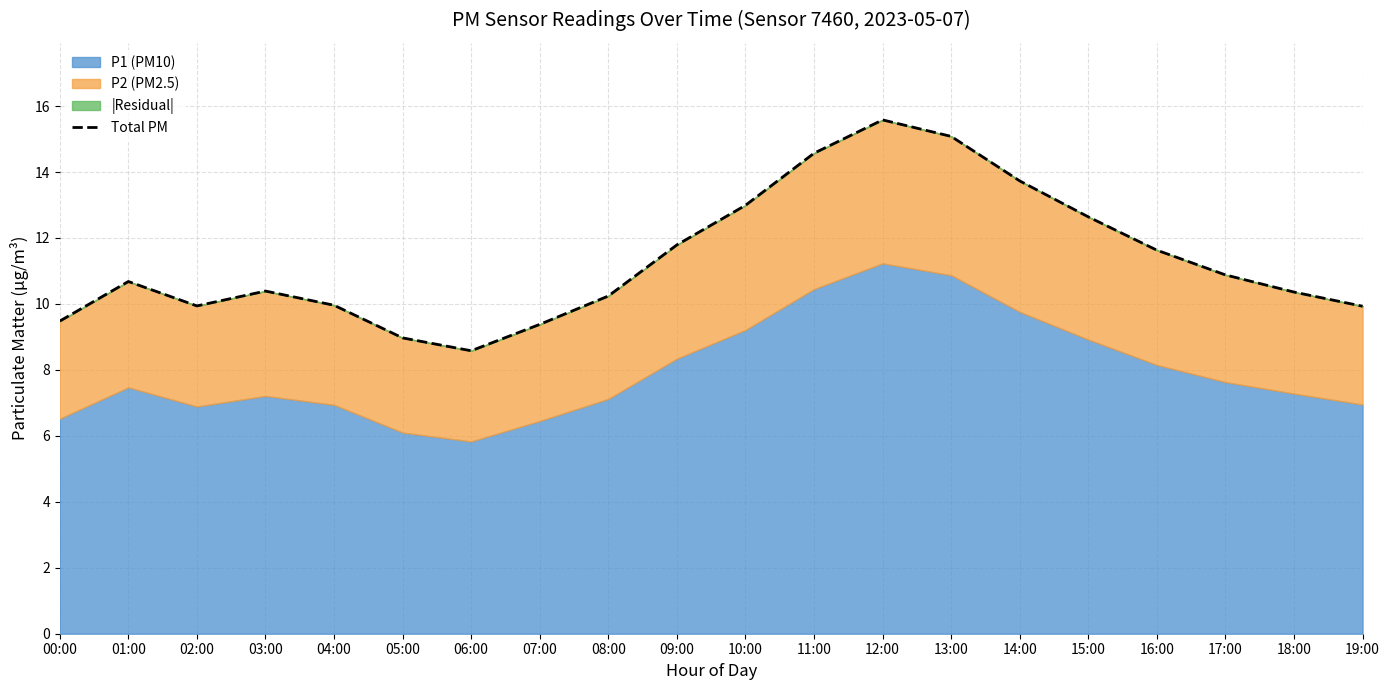

What position from the left is 05:00?

6